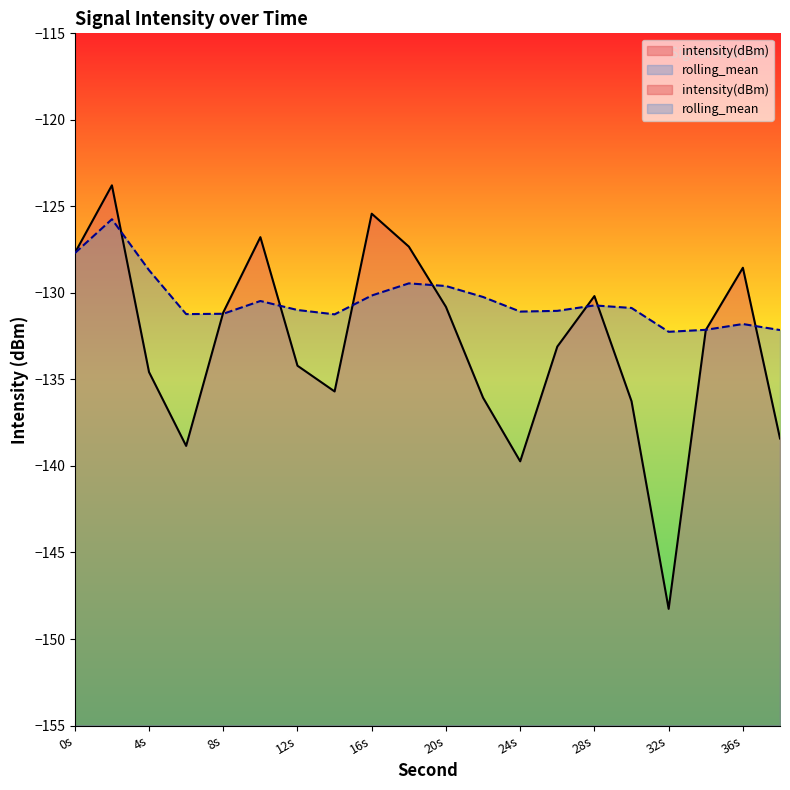

How many categories are shown in the chart?

20